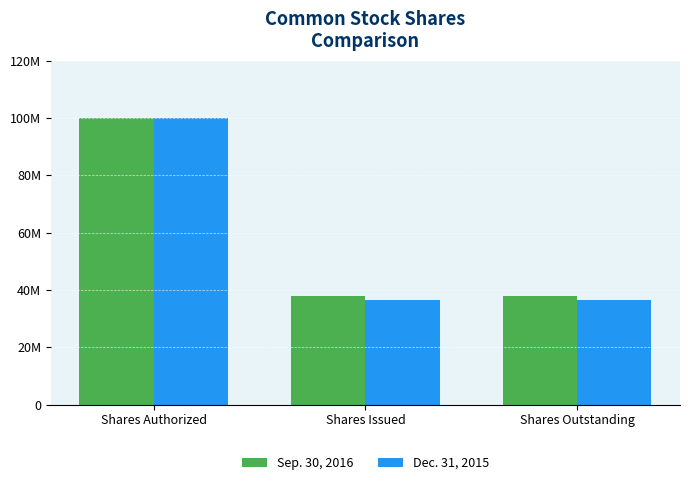

Rank the series at Shares Issued from highest to lowest value.

Sep. 30, 2016, Dec. 31, 2015